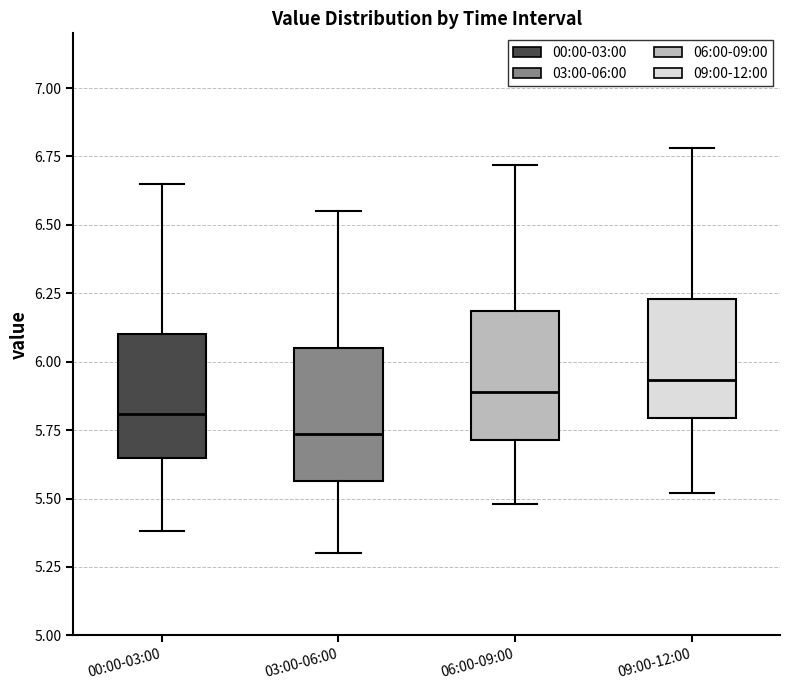

Where is the upper edge of the box for 03:00-06:00 on the y-axis? The values are not printed on the chart, so give them approximately, as read against the axis.

6.05